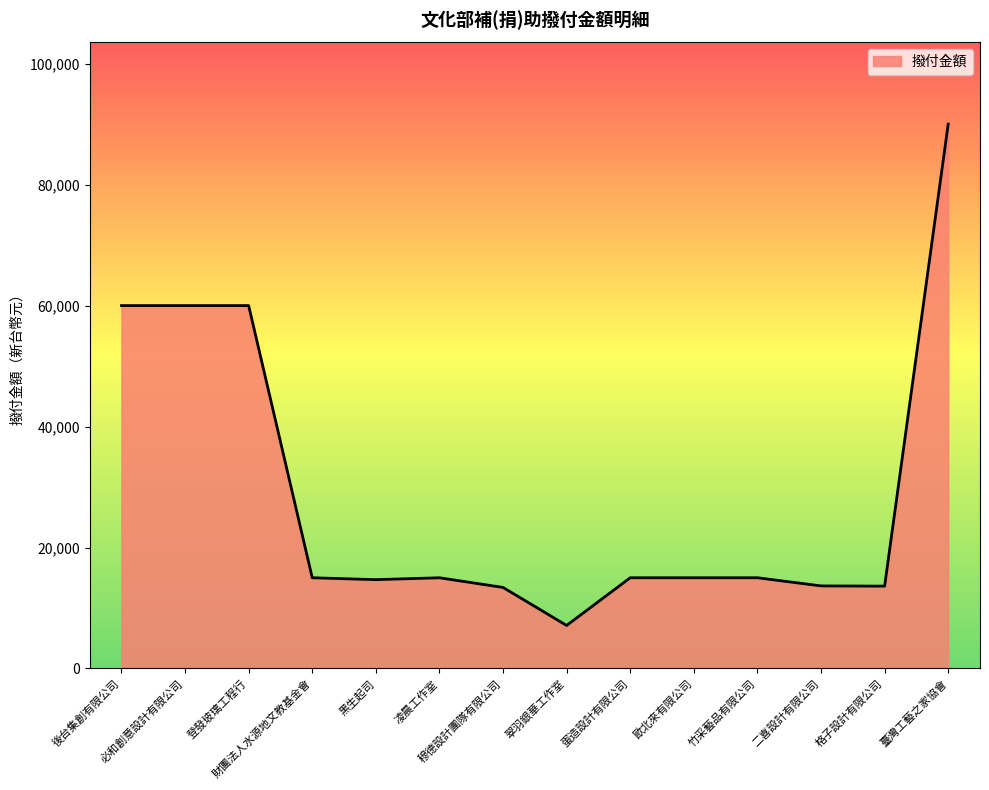

What is the smallest value displayed?

7114